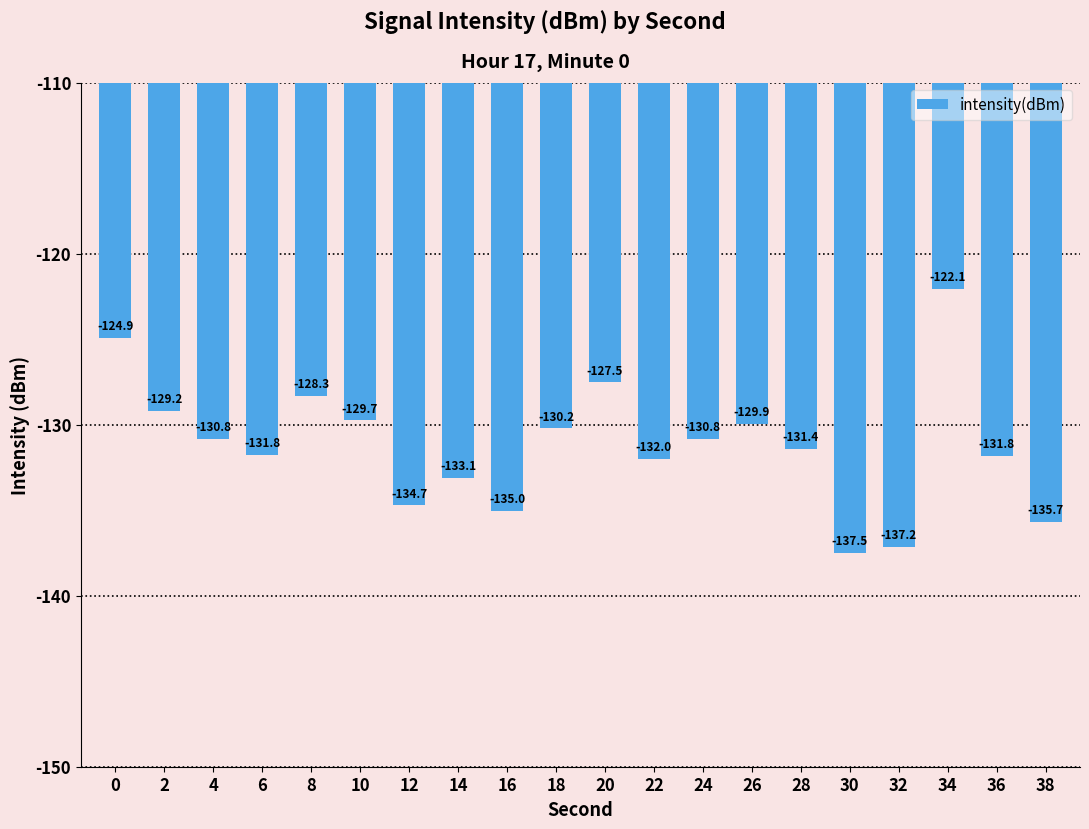

What is the value of the 13th bar from the left?

-130.8